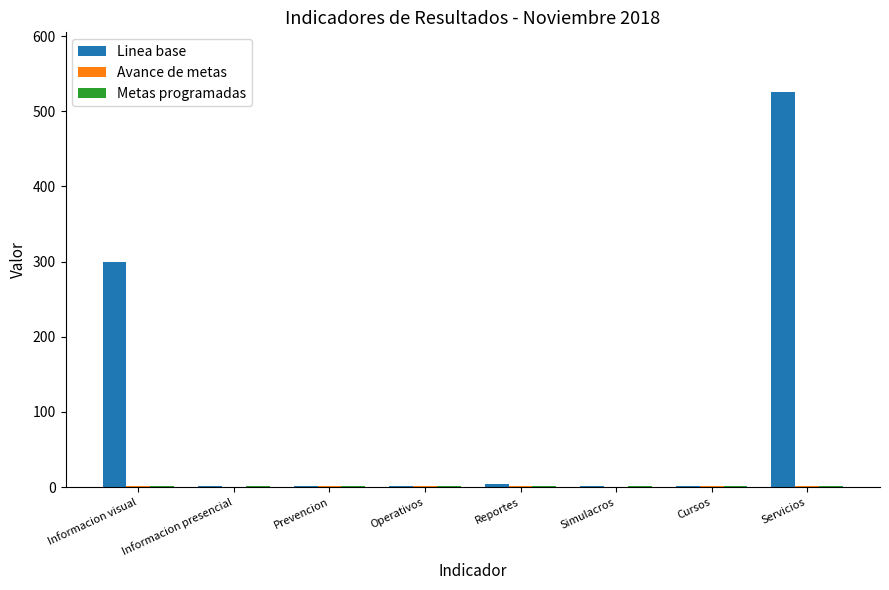

Where is Linea base nearest to the value 263?

Informacion visual